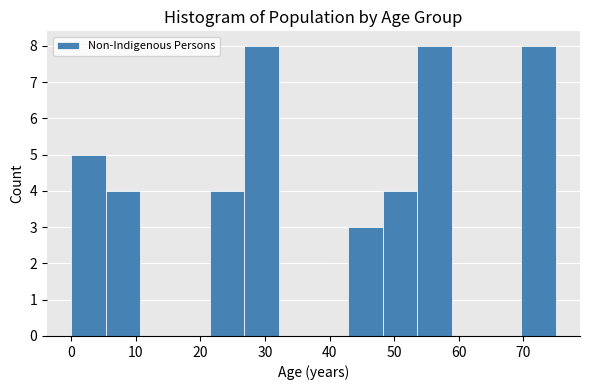

Reading left to right, list every bar in this chart as the range it spans on the x-axis followed by its height. Neither the bar edges nor the heights are printed on the chart, so give them approximately, as read against the axes.

0 to 5: 5
5 to 11: 4
11 to 16: 0
16 to 21: 0
21 to 27: 4
27 to 32: 8
32 to 38: 0
38 to 43: 0
43 to 48: 3
48 to 54: 4
54 to 59: 8
59 to 64: 0
64 to 70: 0
70 to 75: 8